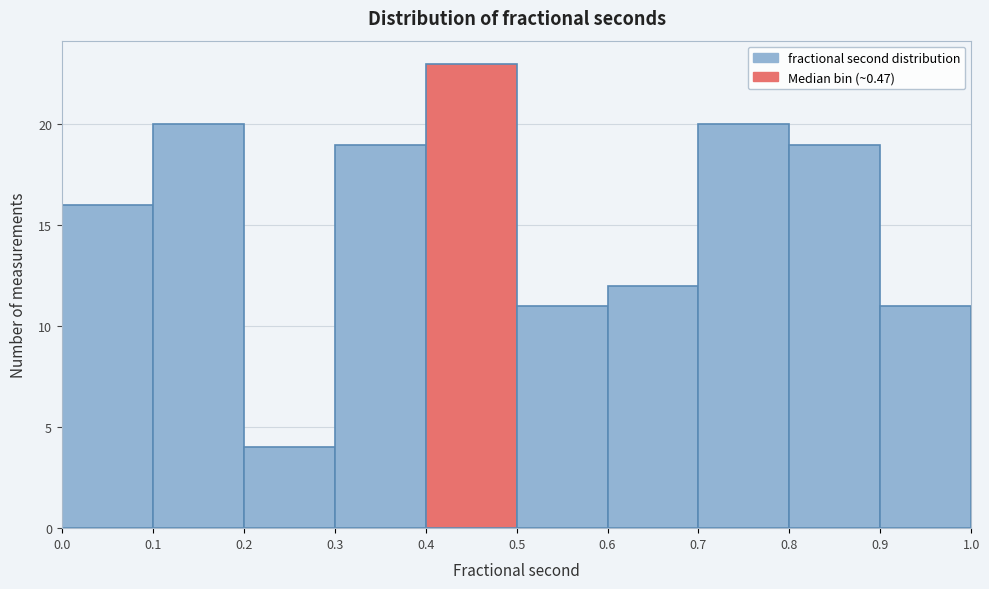

Reading left to right, list every bar in this chart as the range it spans on the x-axis followed by its height. The values are not printed on the chart, so give them approximately, as read against the axis.

0.0 to 0.1: 16
0.1 to 0.2: 20
0.2 to 0.3: 4
0.3 to 0.4: 19
0.4 to 0.5: 23
0.5 to 0.6: 11
0.6 to 0.7: 12
0.7 to 0.8: 20
0.8 to 0.9: 19
0.9 to 1.0: 11